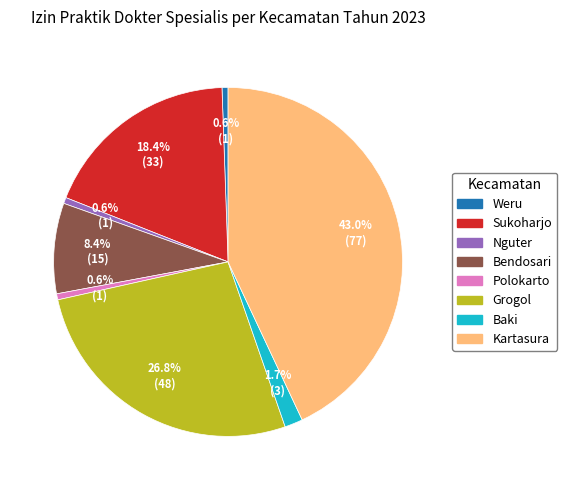

How many slices are in this pie chart?

8